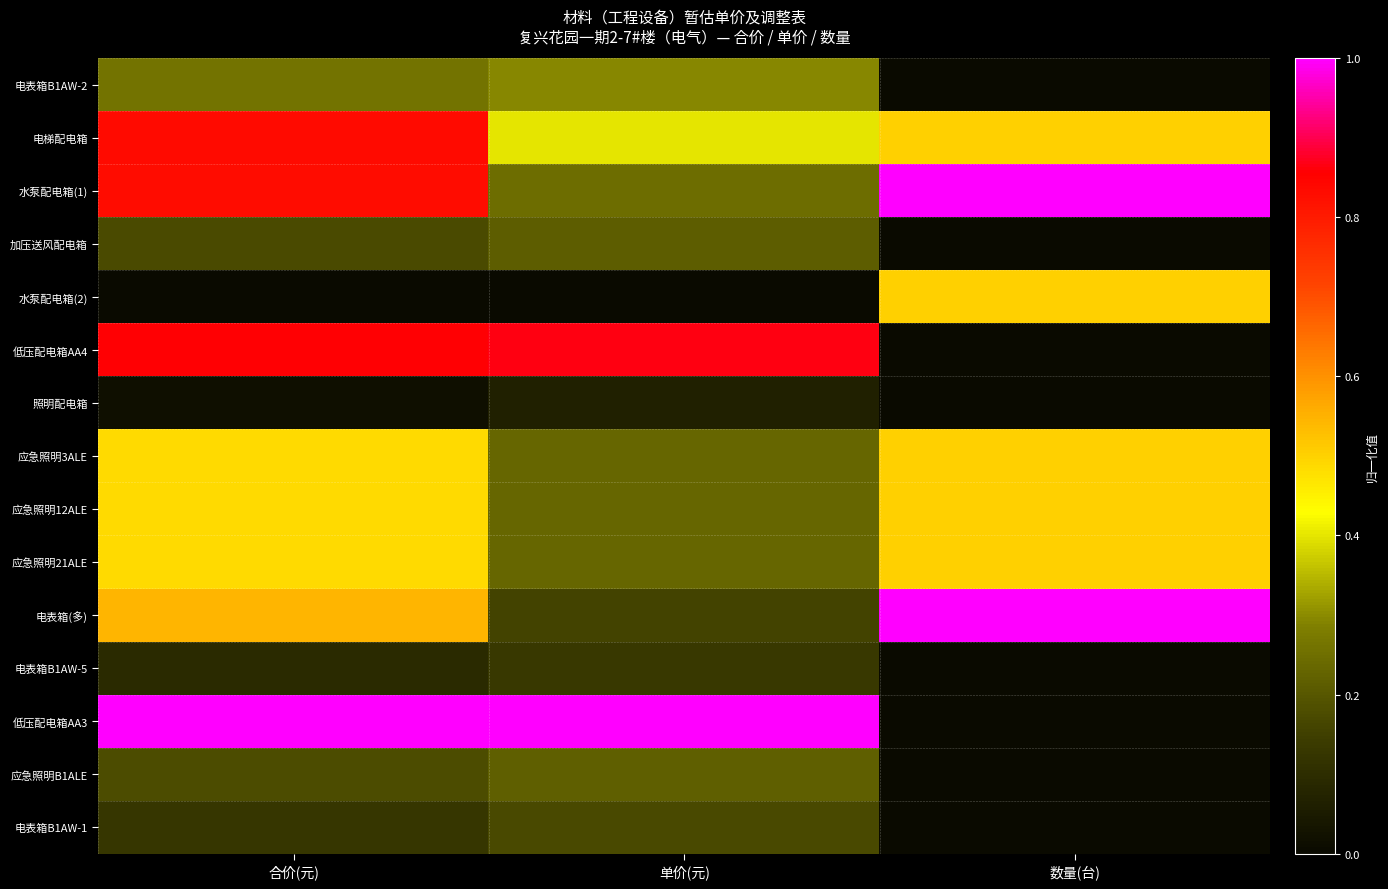

Which series changed the most between 合价(元) and 数量(台)?

低压配电箱AA3